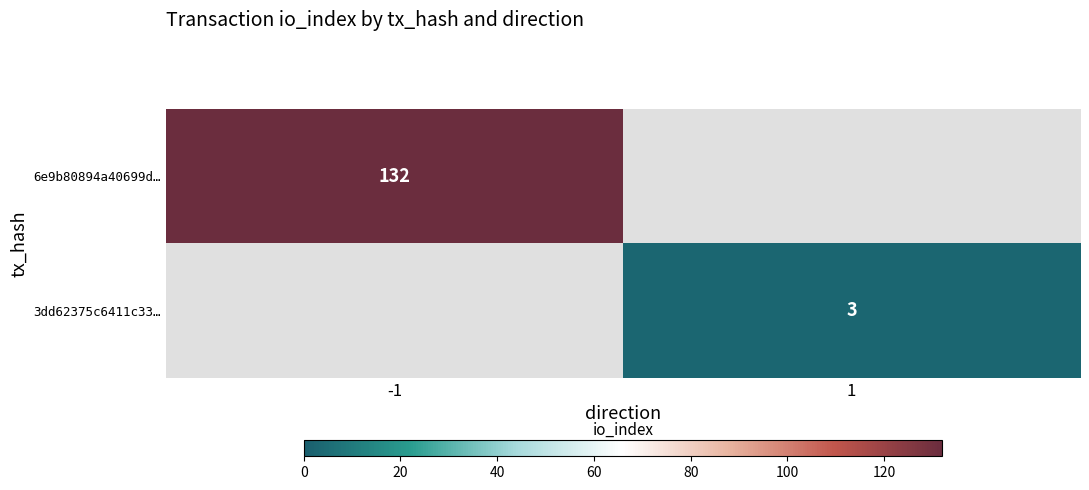

Between 1 and -1, which is larger?

-1